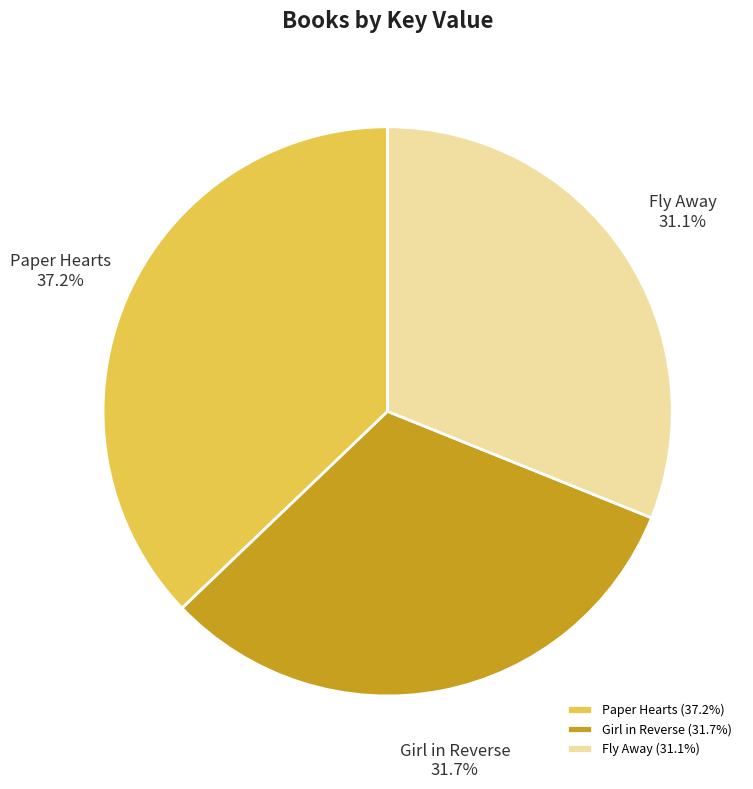

What percentage is the Girl in Reverse slice, to the nearest percent?

32%